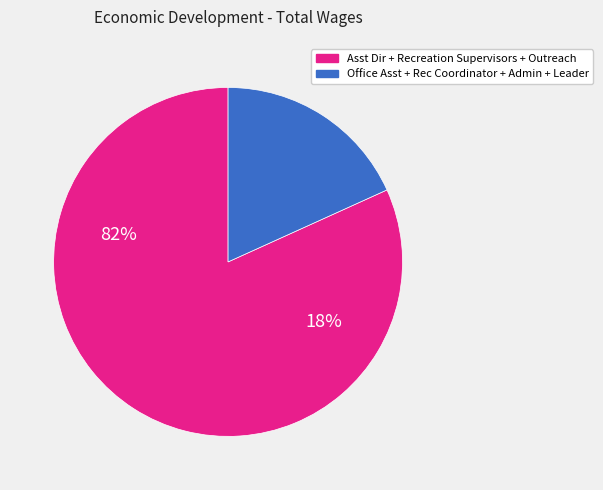

Does any single category account for the majority?

Yes